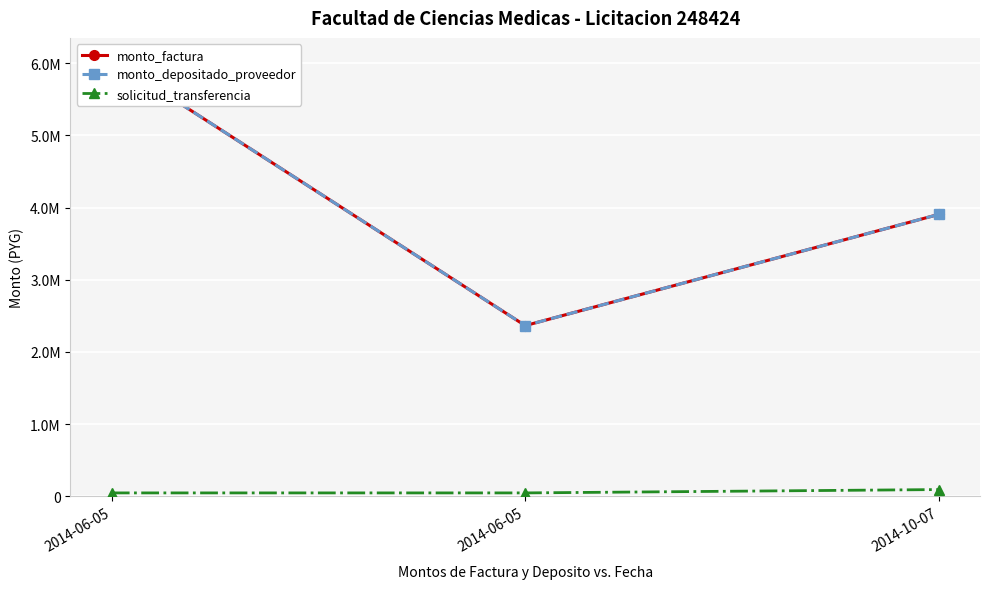

How many lines are shown in the chart?

3